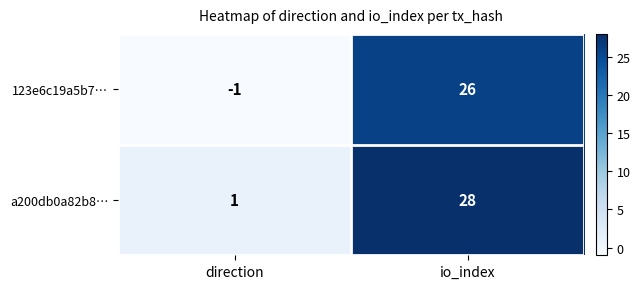

What is the greatest value displayed?

28